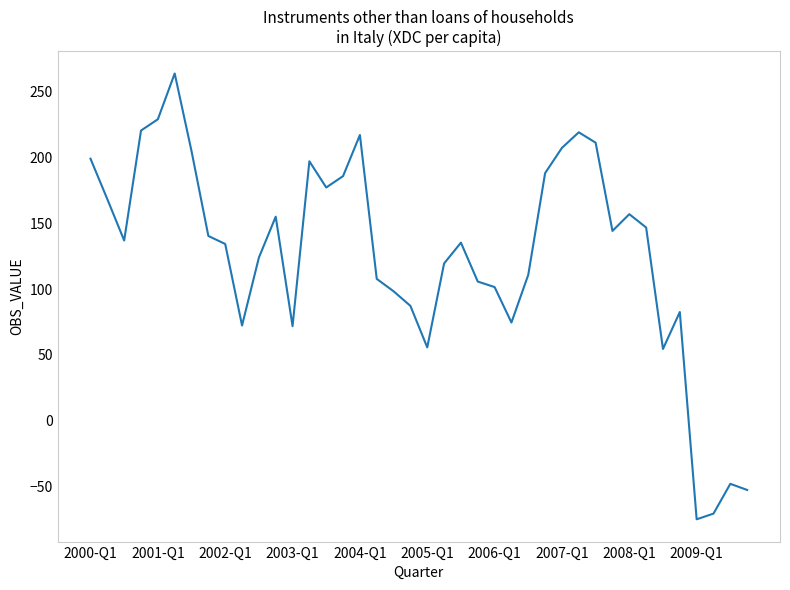

What is the difference between the maximum and minimum values?

338.8